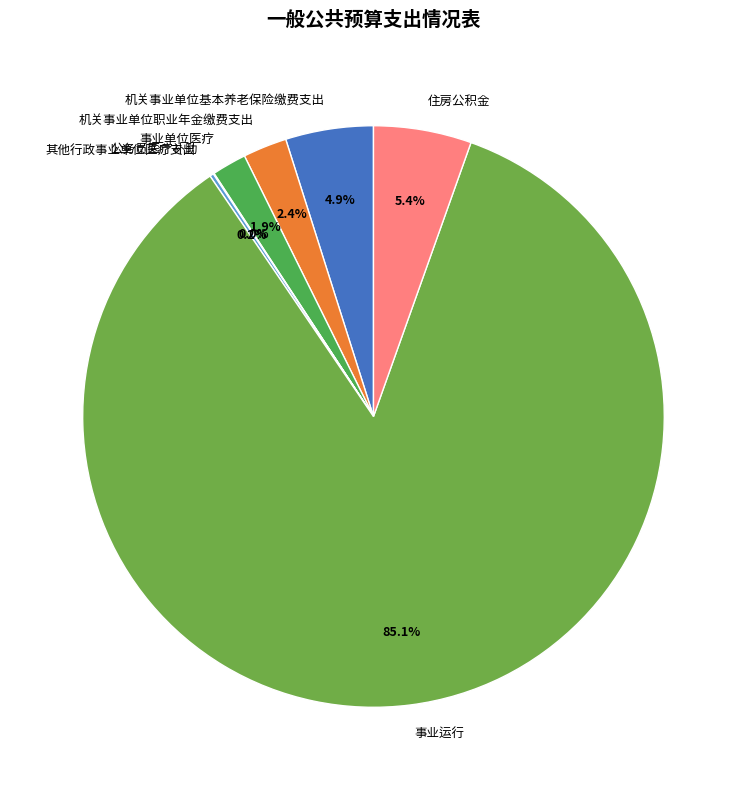

Combined, do 事业单位医疗 and 事业运行 account for over 50%?

Yes